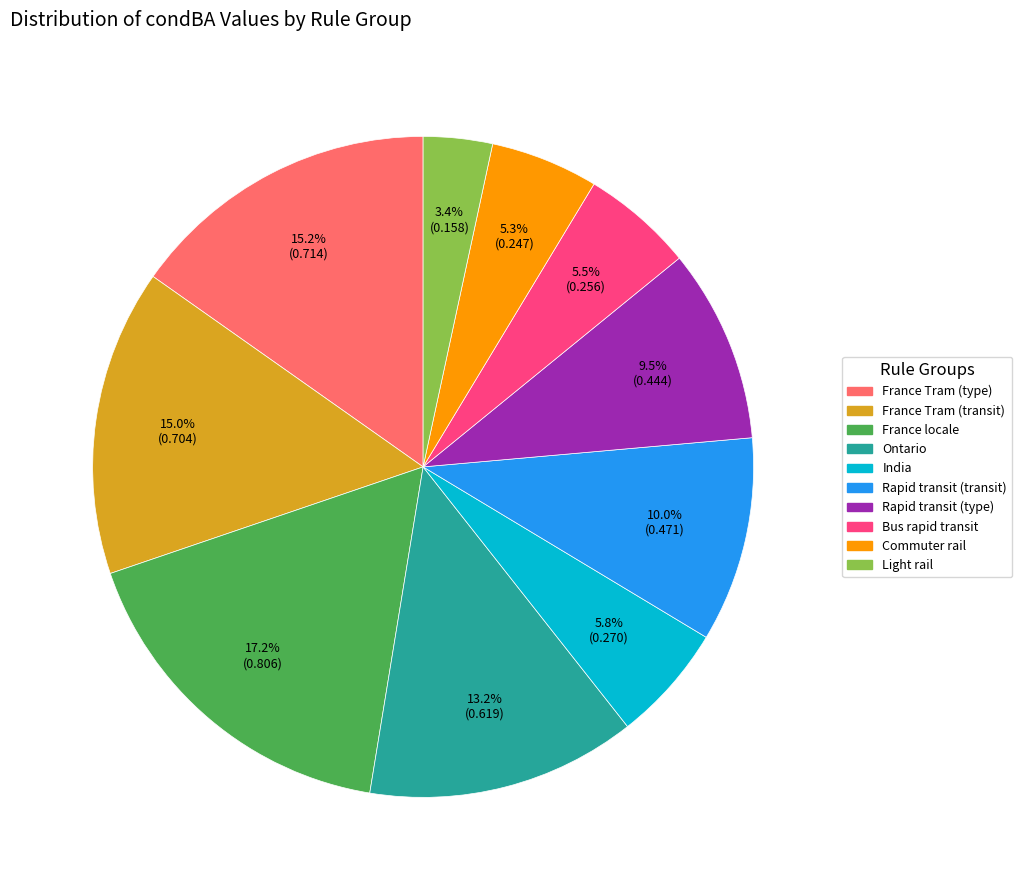

Is there any slice that represents more than half of the pie?

No